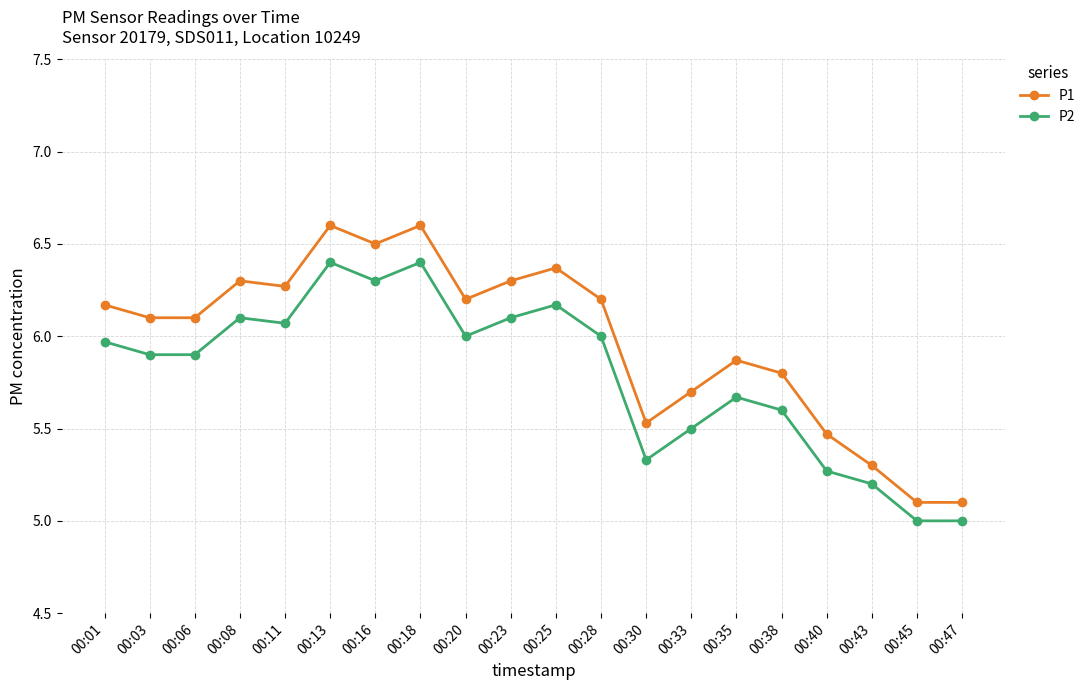

Is the value of P2 at 00:20 greater than the value of P1 at 00:11?

No